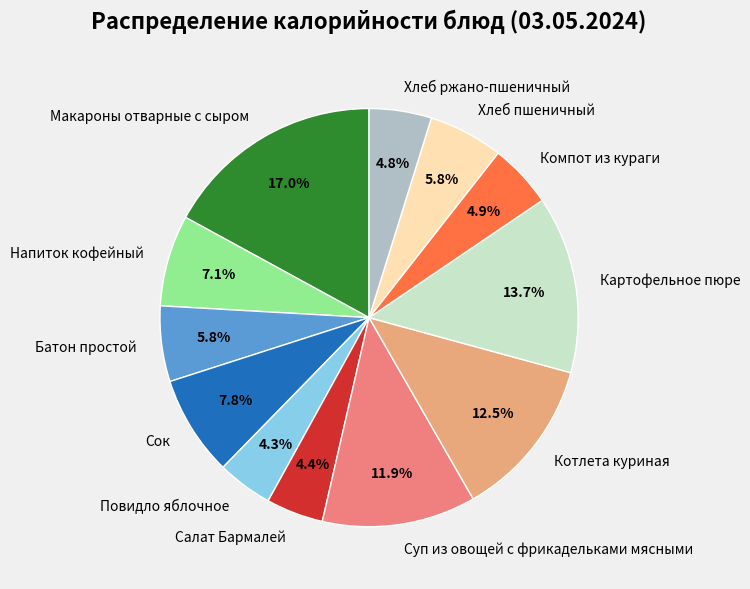

Between Батон простой and Хлеб ржано-пшеничный, which is larger?

Батон простой